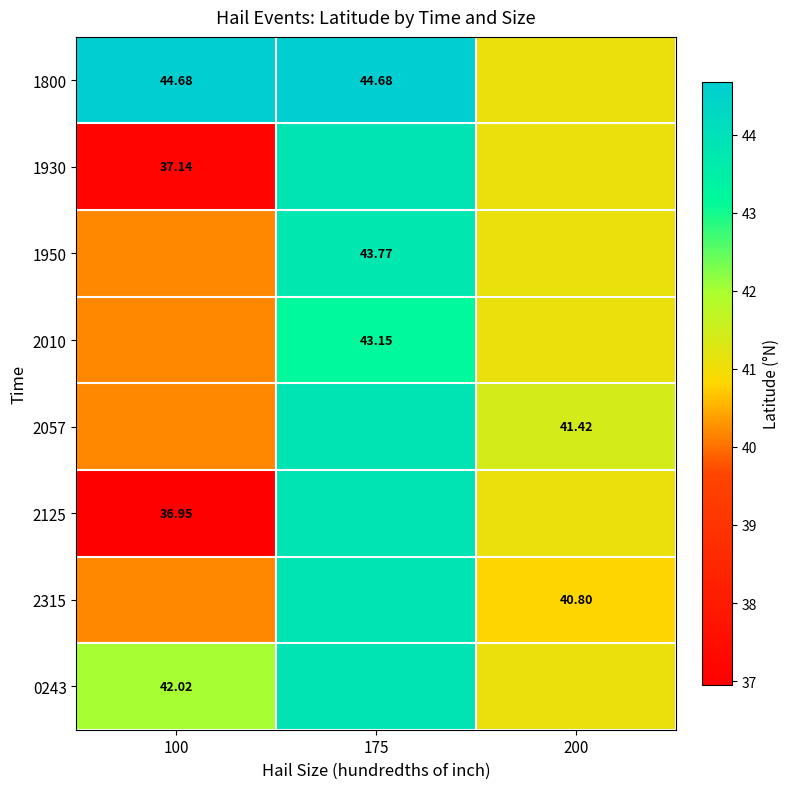

Which category has the highest value in the 2315 series?

175